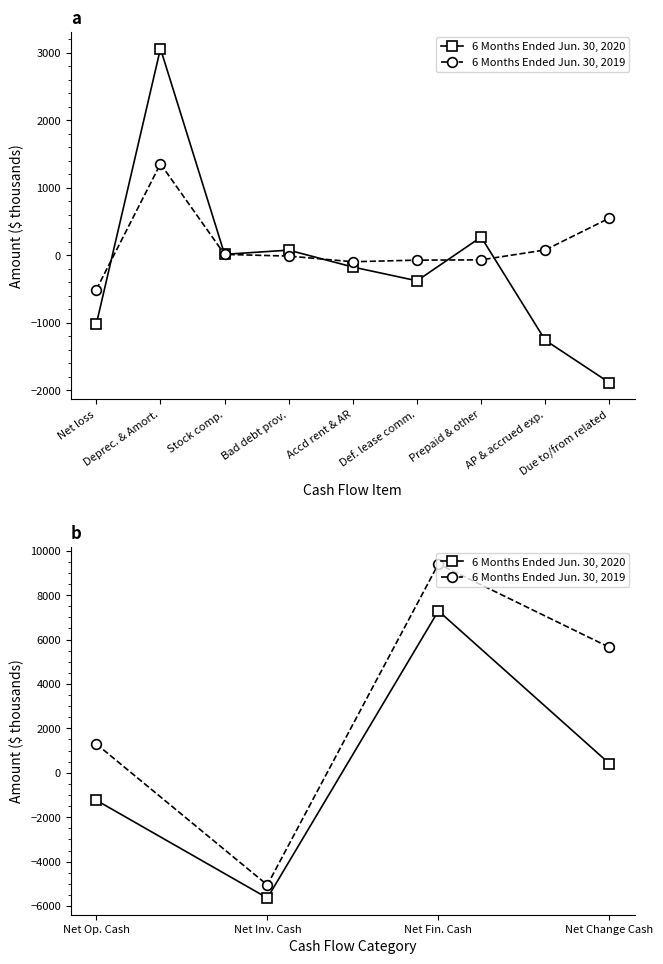

True or false: 6 Months Ended Jun. 30, 2020 and 6 Months Ended Jun. 30, 2019 intersect in this chart.

False